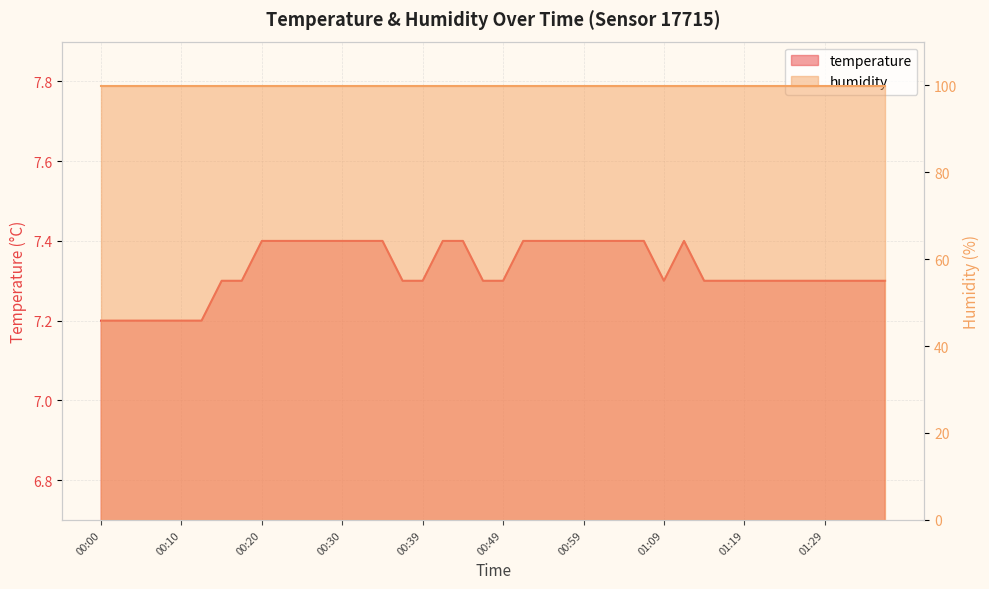

At which label is the value closest to 7?

00:00